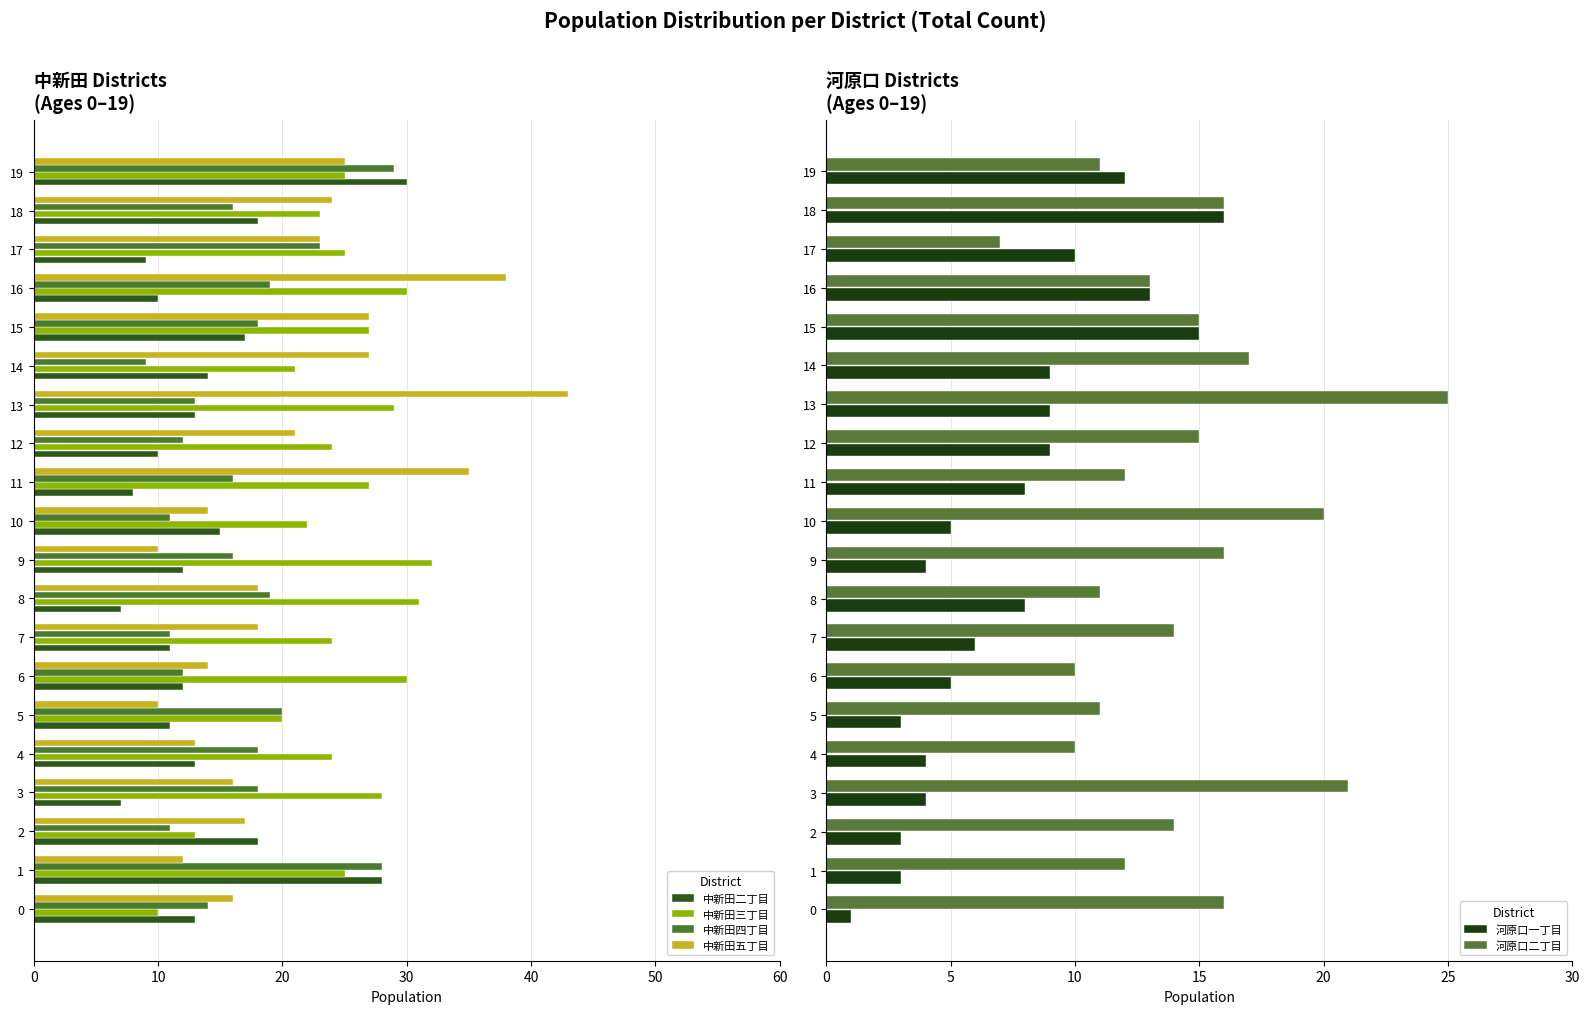

What is the smallest value displayed?

1